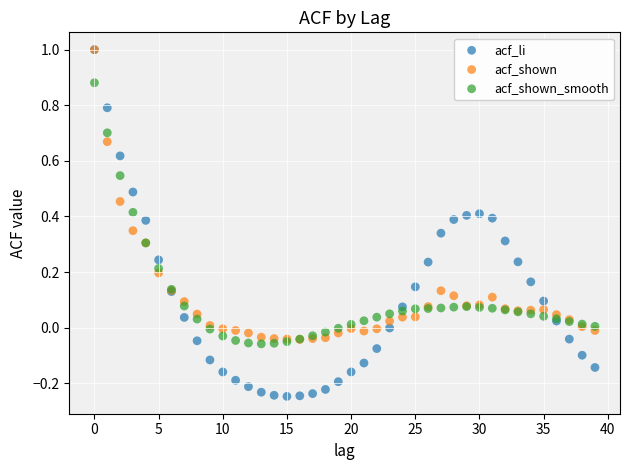

Which series has the widest spread of Y values?

acf_li